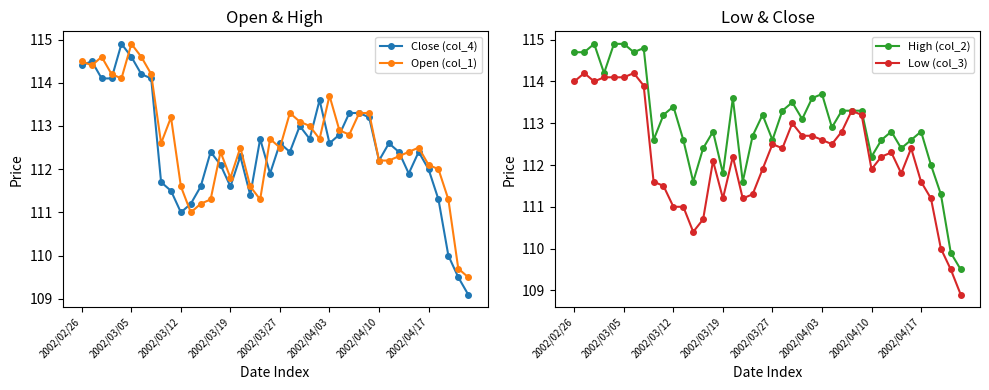

True or false: Open (col_1) has more than 1 interior local peaks.

True